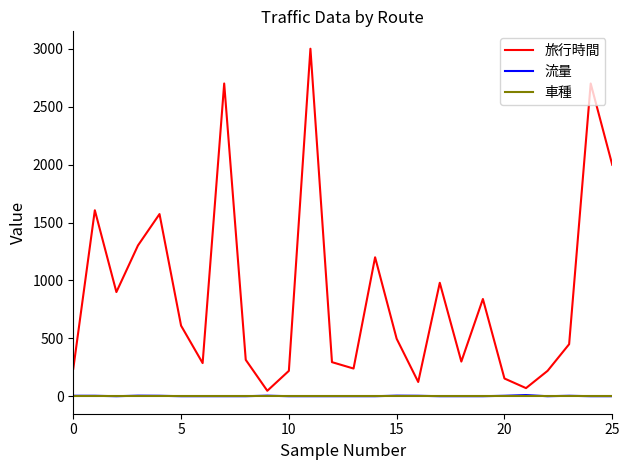

Which series has the largest range (max minus min)?

旅行時間